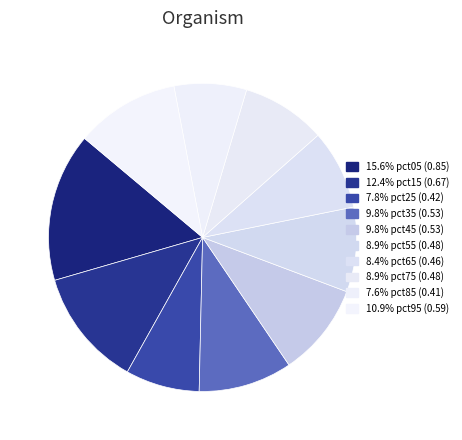

Count the number of slices in the pie.

10